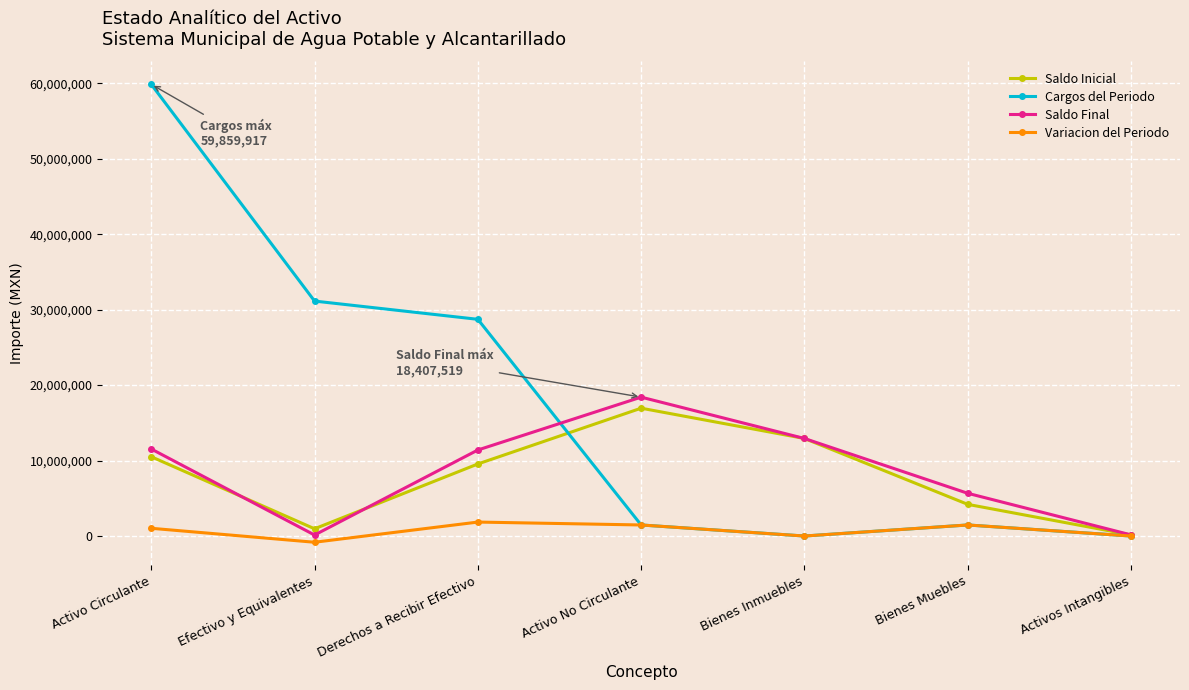

At which category does the chart reach its peak across all series?

Activo Circulante